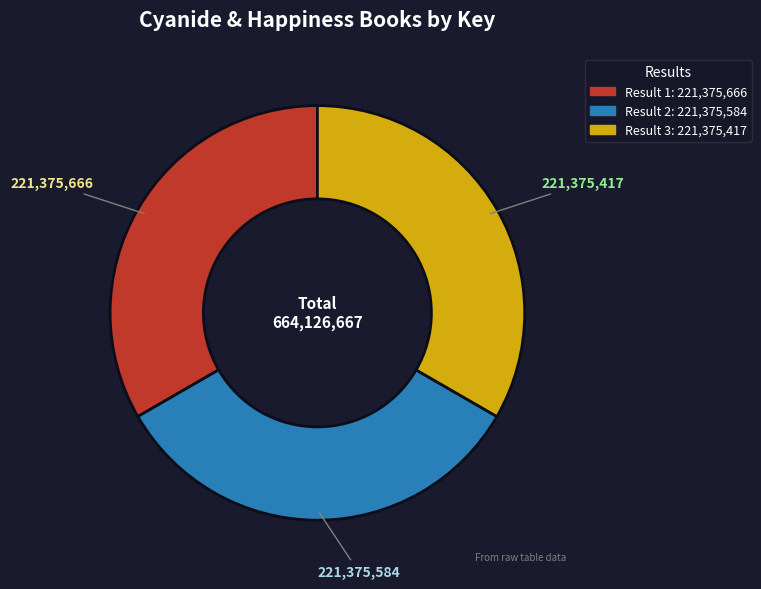

Count the number of slices in the pie.

3